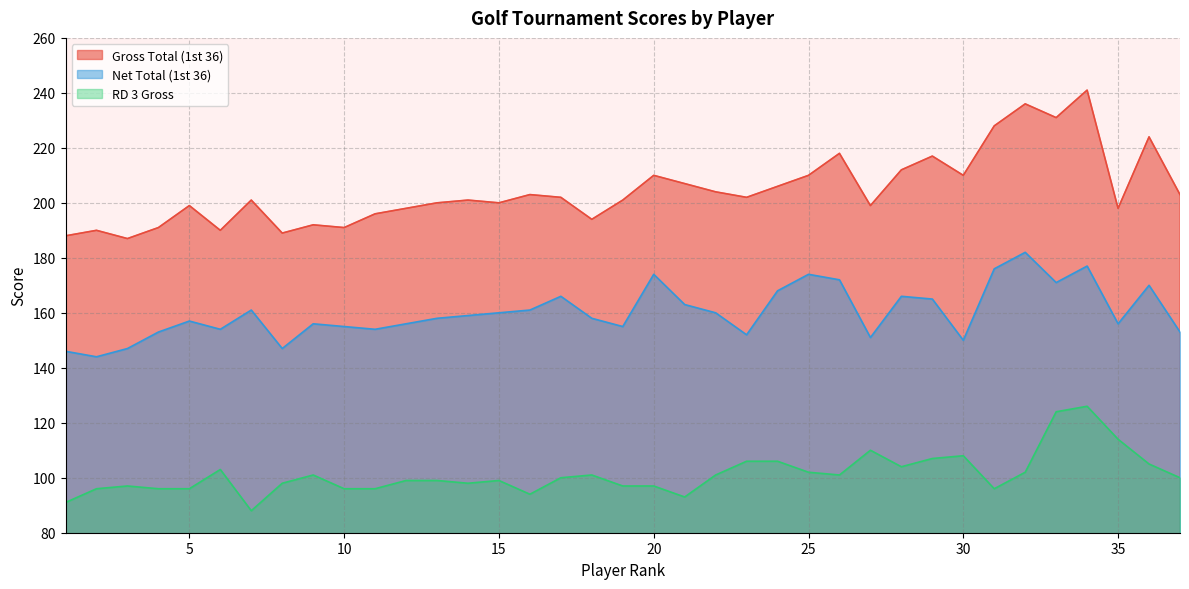

True or false: RD 3 Gross and Net Total (1st 36) cross at least once.

False